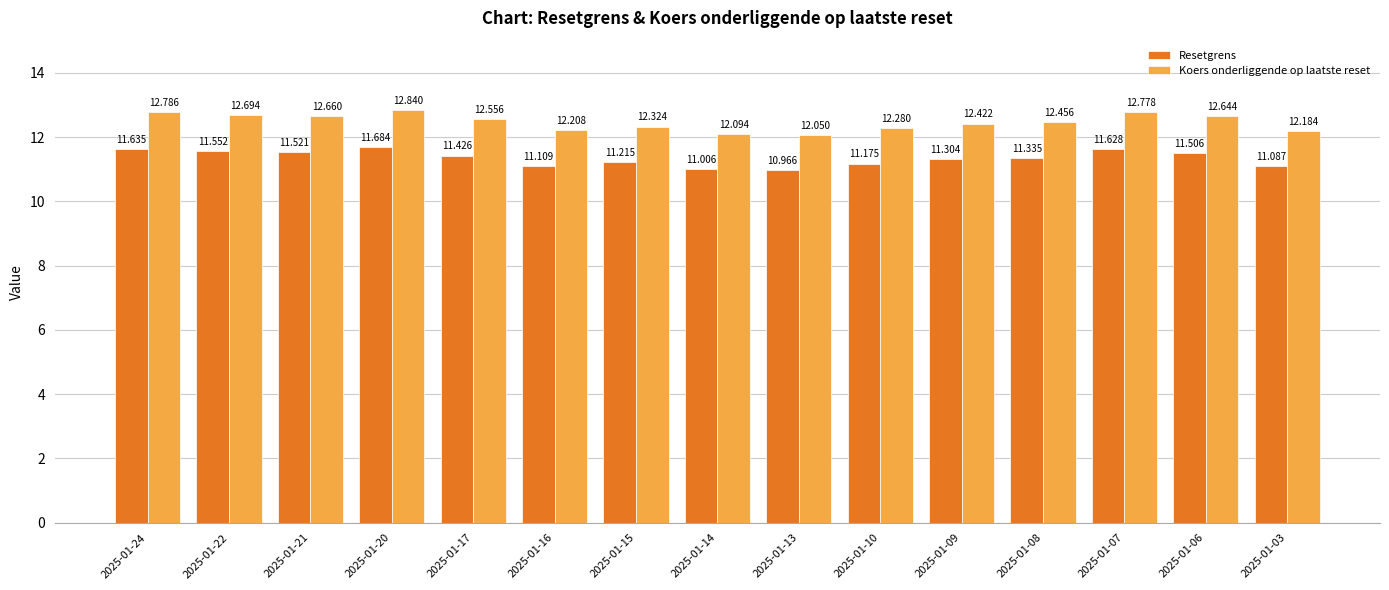

How many data points in Resetgrens are above 11?

14